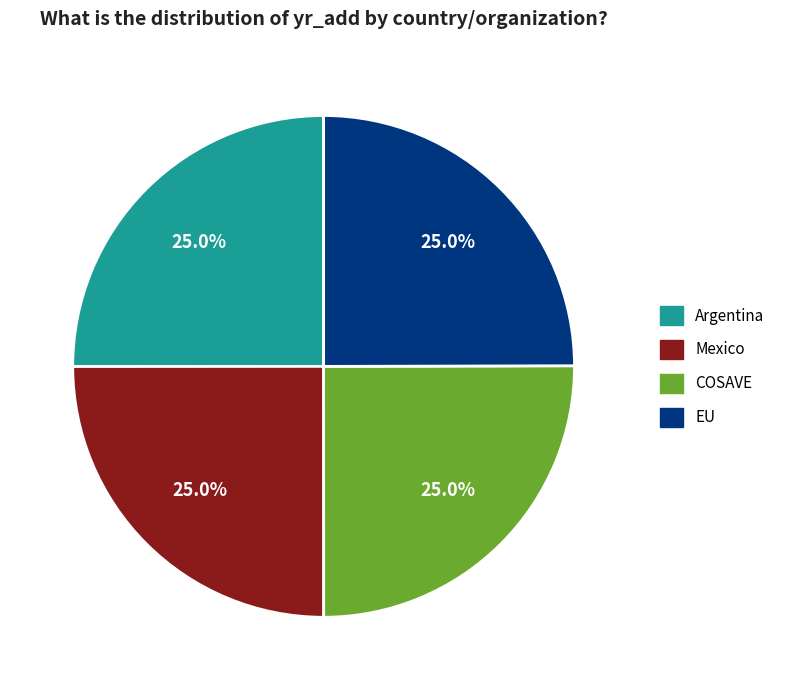

True or false: Mexico accounts for 12% of the total.

False